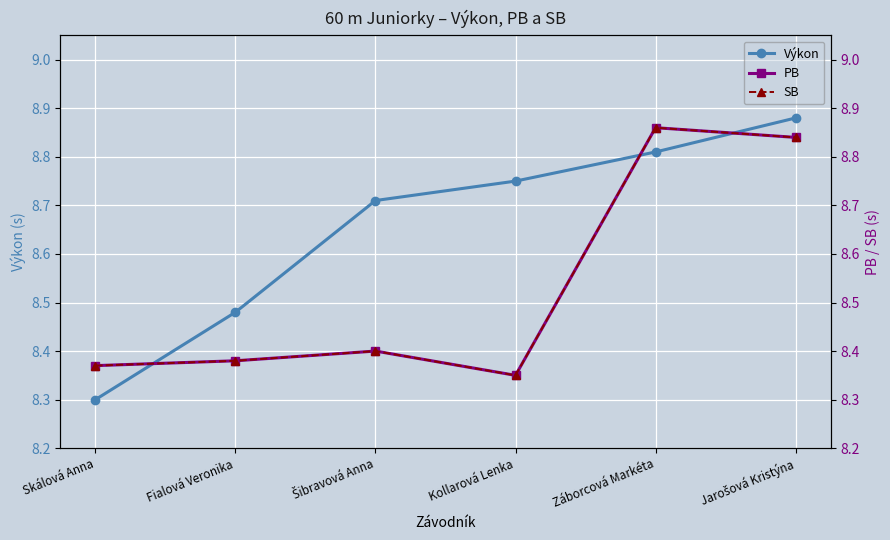

Reading left to right, extract all data points from this chart.

Výkon: Skálová Anna=8.3	Fialová Veronika=8.5	Šibravová Anna=8.7	Kollarová Lenka=8.8	Záborcová Markéta=8.8	Jarošová Kristýna=8.9
PB: Skálová Anna=8.4	Fialová Veronika=8.4	Šibravová Anna=8.4	Kollarová Lenka=8.3	Záborcová Markéta=8.9	Jarošová Kristýna=8.8
SB: Skálová Anna=8.4	Fialová Veronika=8.4	Šibravová Anna=8.4	Kollarová Lenka=8.3	Záborcová Markéta=8.9	Jarošová Kristýna=8.8